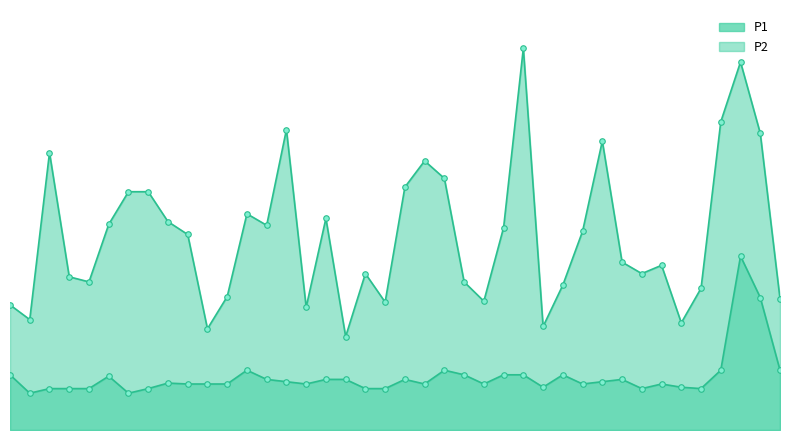

True or false: P1 and P2 cross at least once.

False